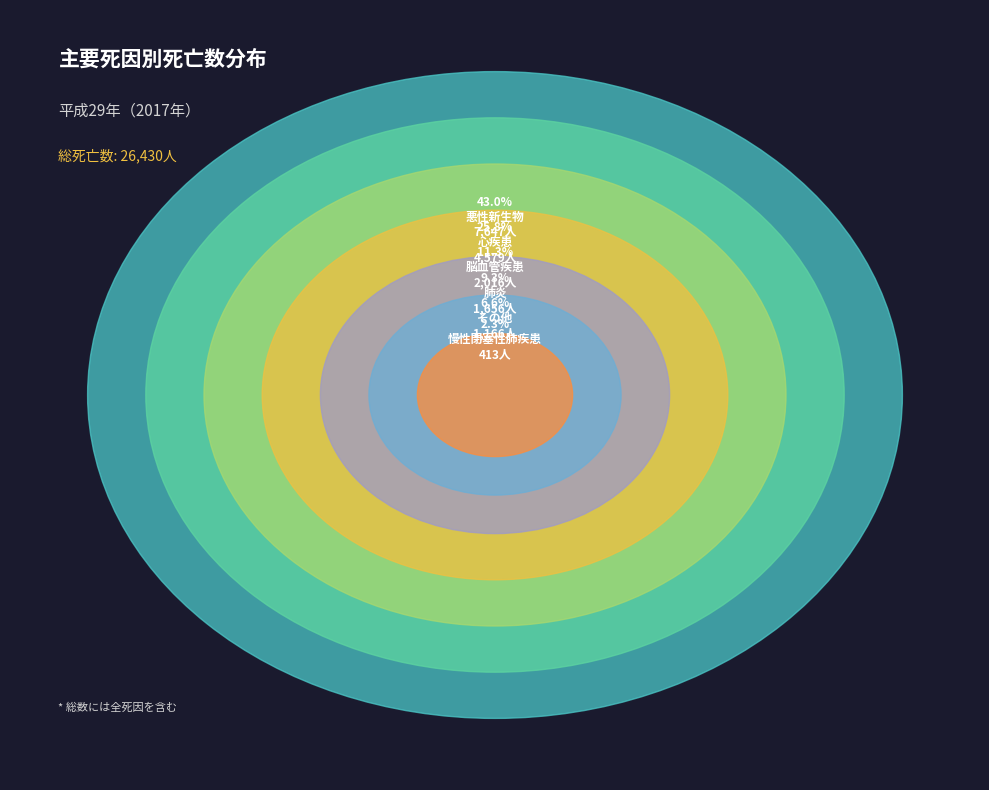

Does any single category account for the majority?

No